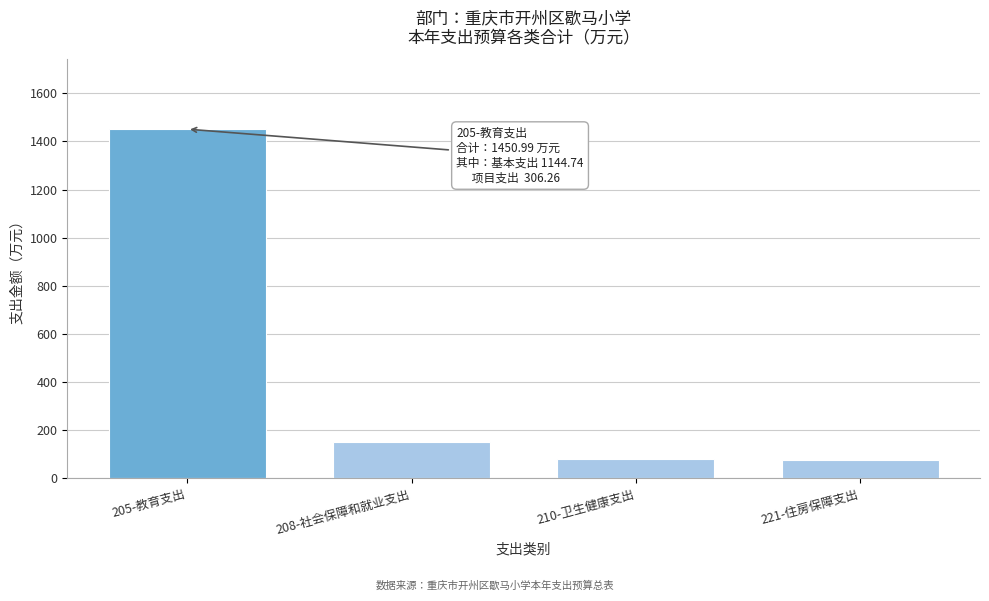

What is the change in value from 205-教育支出 to 210-卫生健康支出?

-1370.2